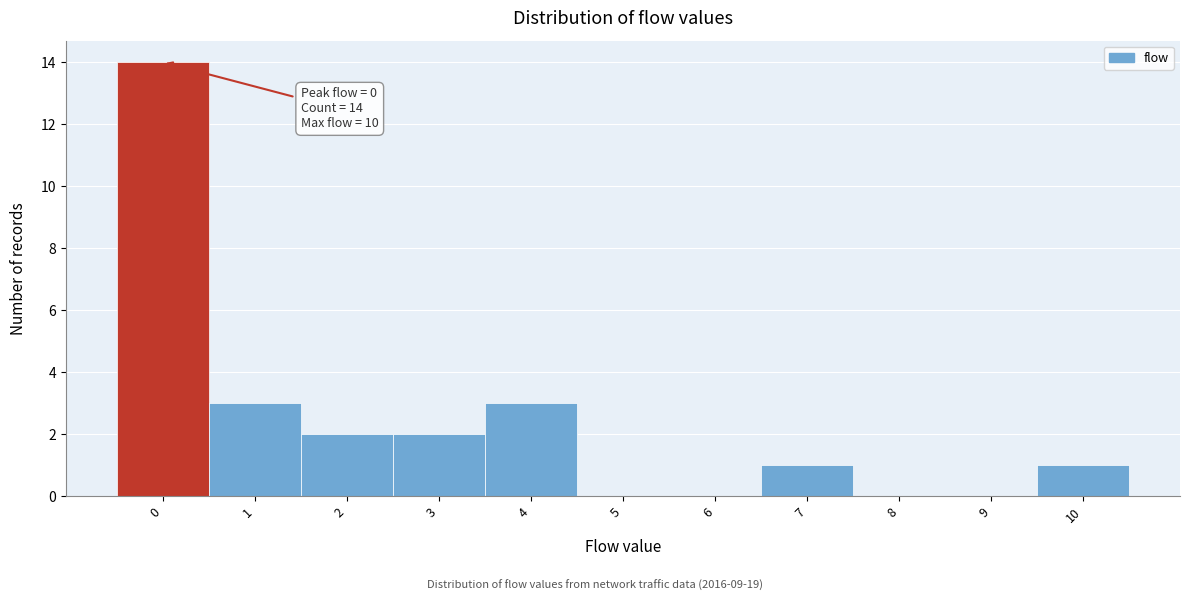

Which range on the x-axis has the tallest bar?

-0.5 to 0.5